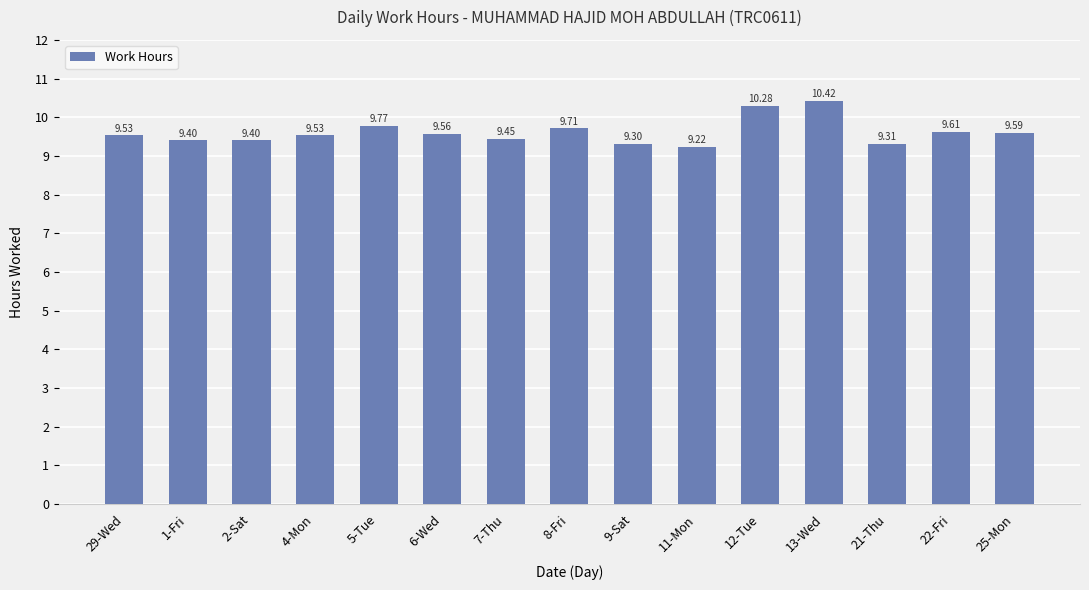

What is the smallest value displayed?

9.2